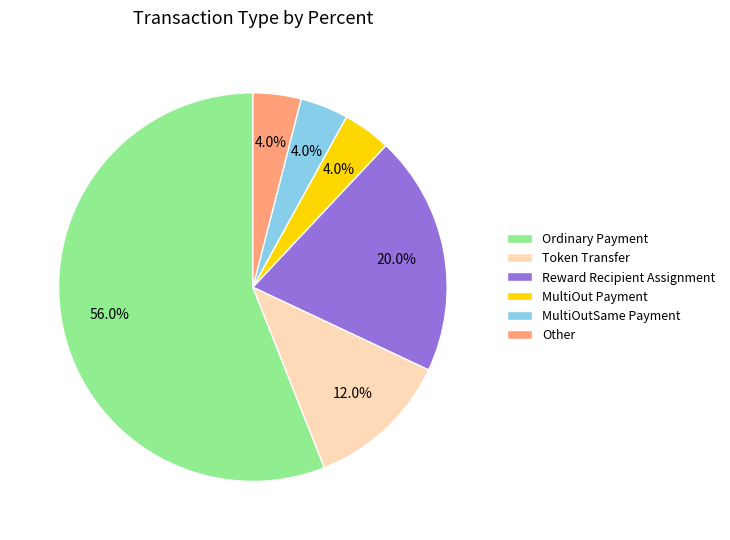

How much of the chart is everything except Ordinary Payment?

44.0%